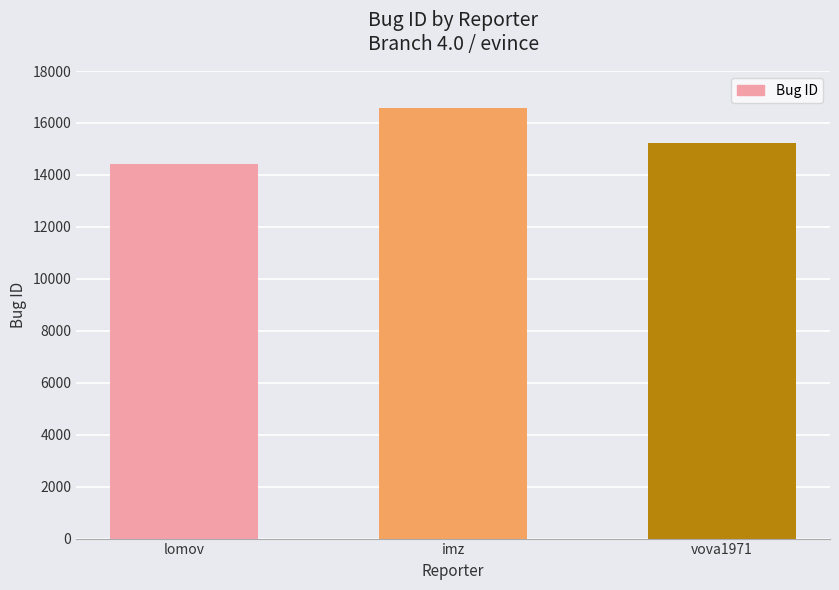

Does the chart contain stacked bars?

No